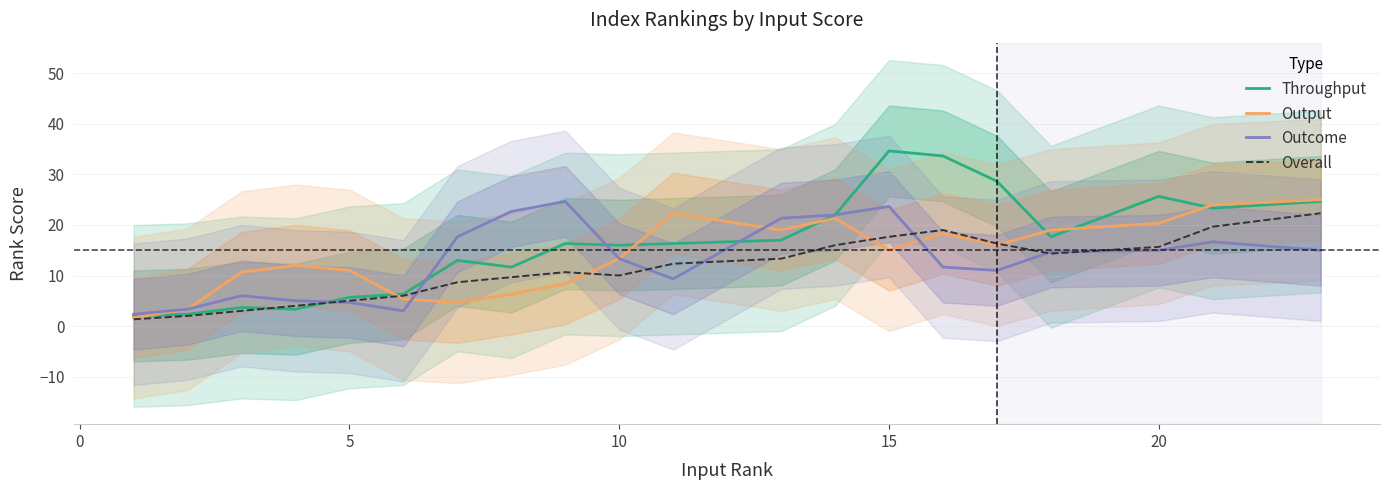

Count the number of data series in this chart.

4